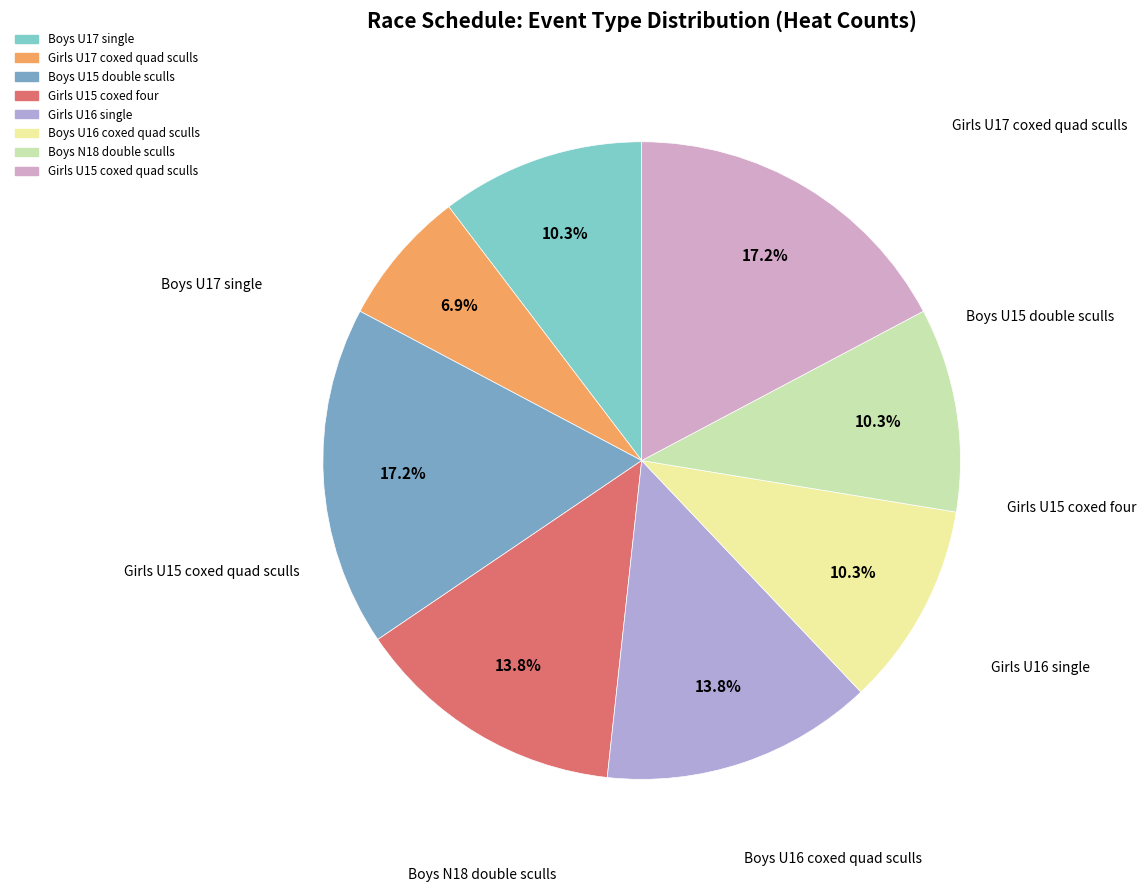

Does Girls U16 single account for over 50% of the chart?

No